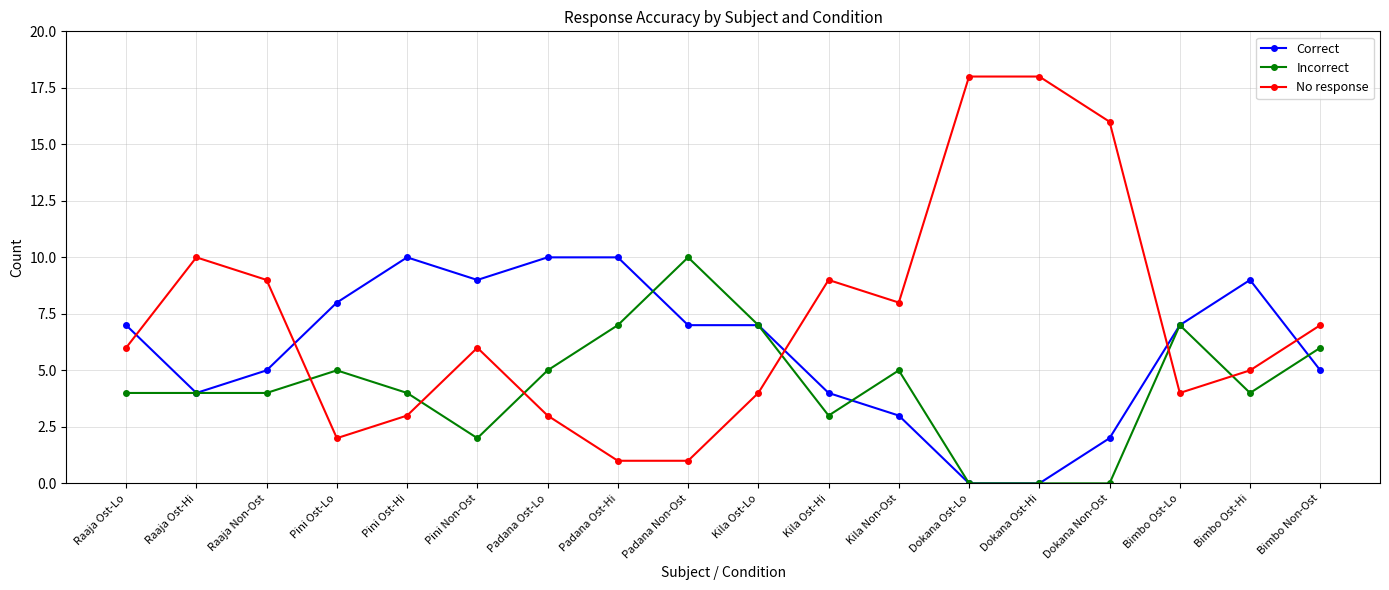

At which label does Incorrect reach its peak?

Padana Non-Ost